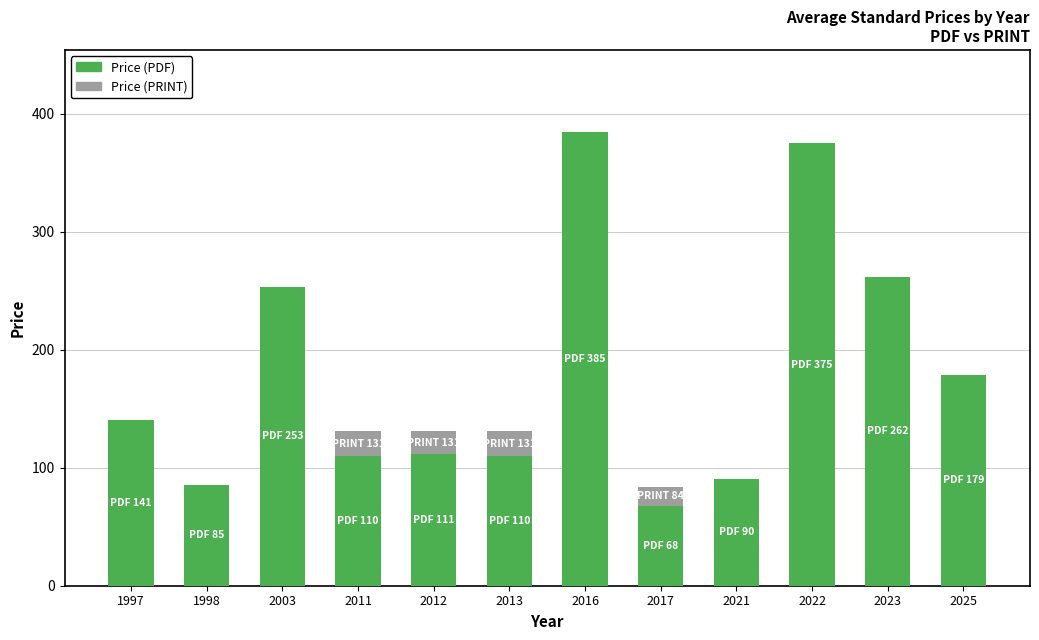

How many distinct data groups are displayed?

2